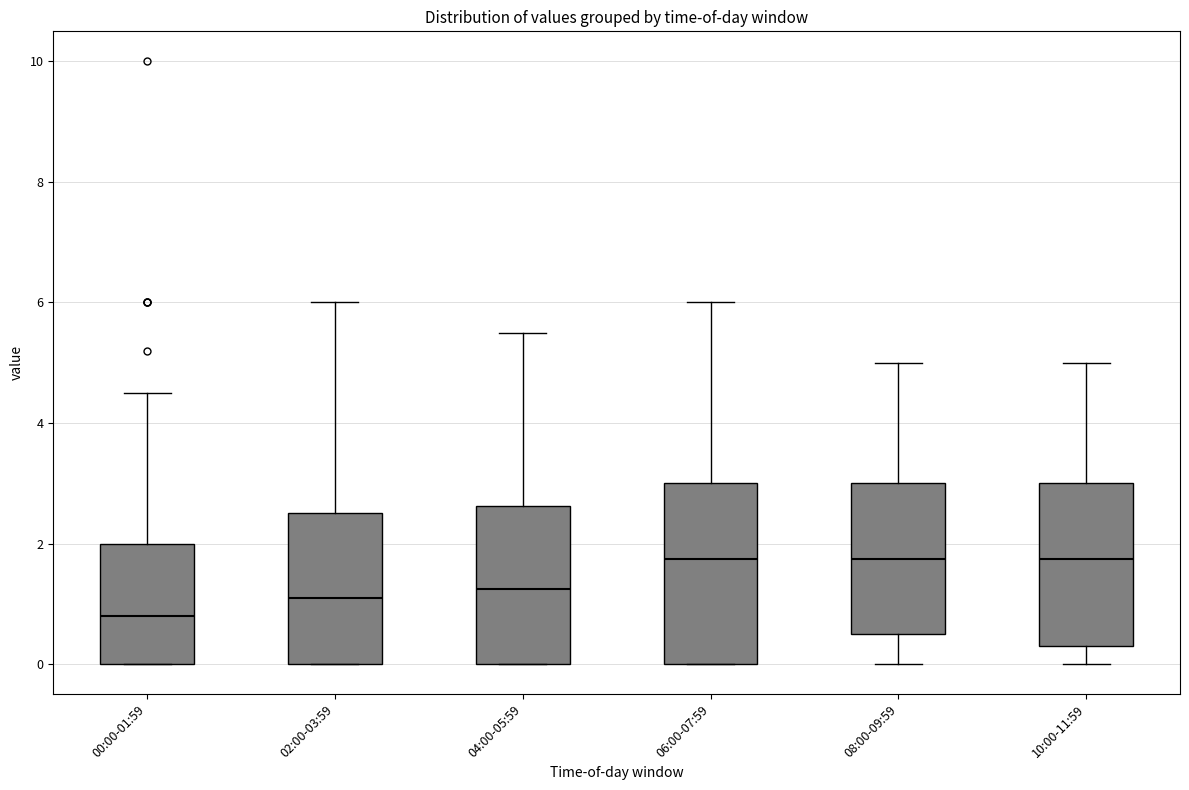

Which box has the lowest median line?

00:00-01:59